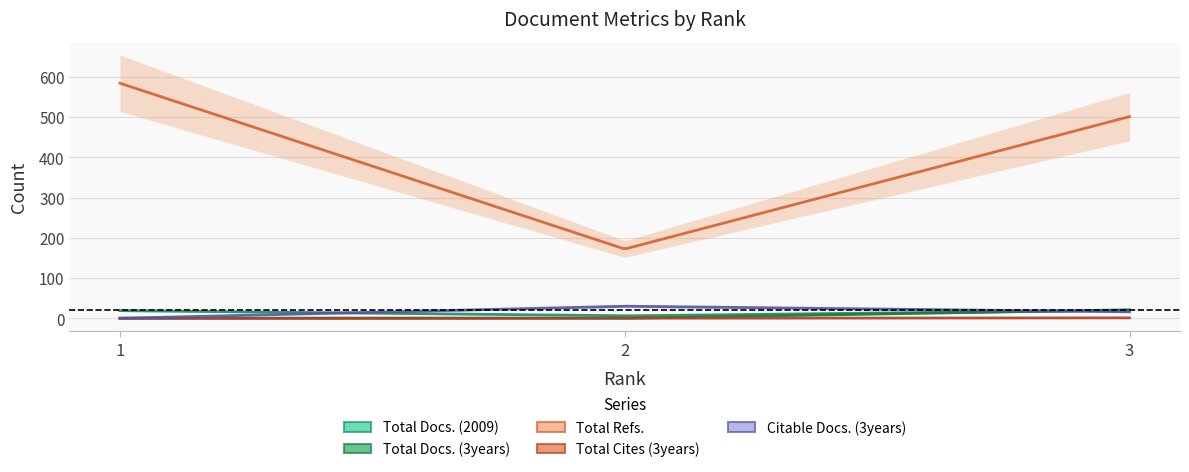

Reading left to right, what are all the values shown in this chart?

Total Docs. (2009): 1=19	2=6	3=20
Total Docs. (3years): 1=0	2=0	3=21
Total Refs.: 1=584	2=172	3=501
Total Cites (3years): 1=0	2=0	3=1
Citable Docs. (3years): 1=0	2=30	3=16